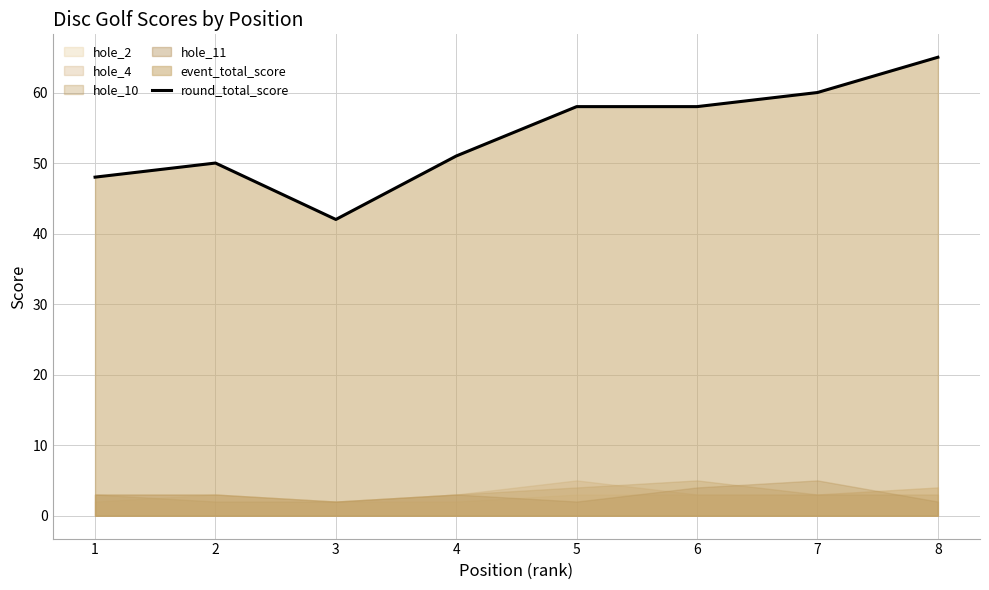

How many values exceed 58?

2